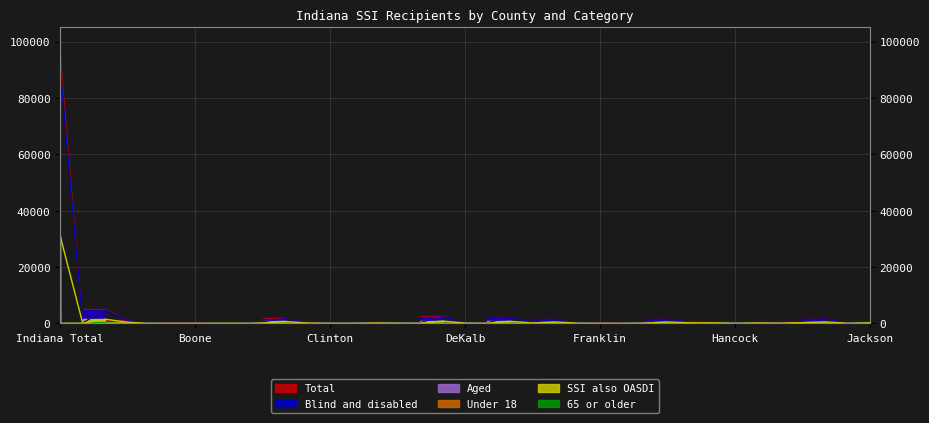

At which category does the chart reach its peak across all series?

Indiana Total